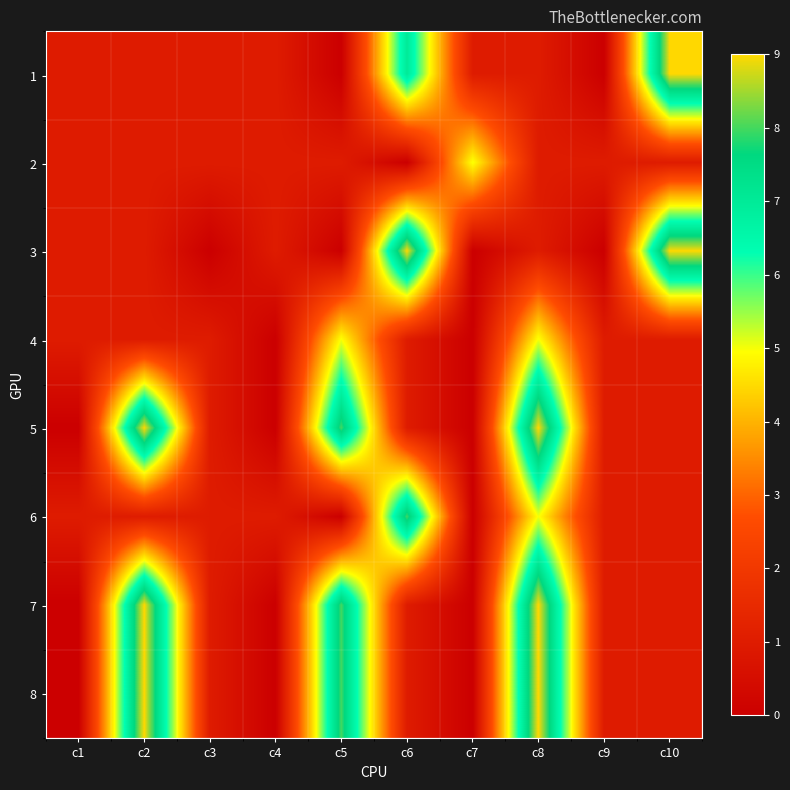

At how many categories does at least one series exceed 8?

4